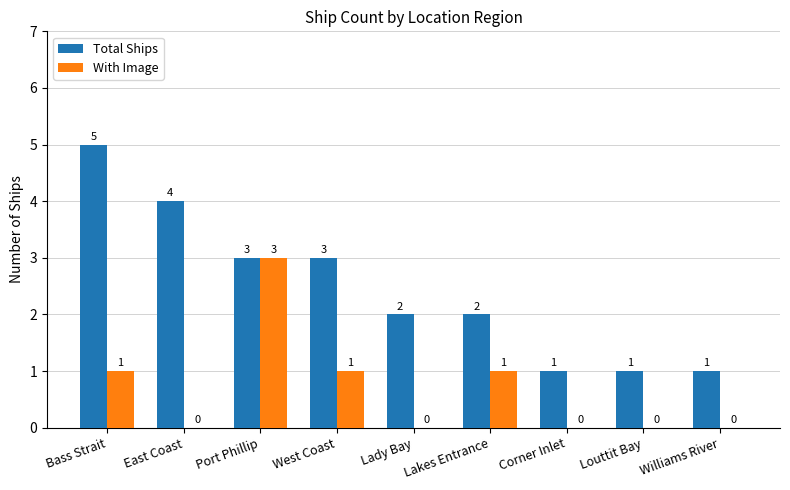

What is the average value of the Total Ships series?

2